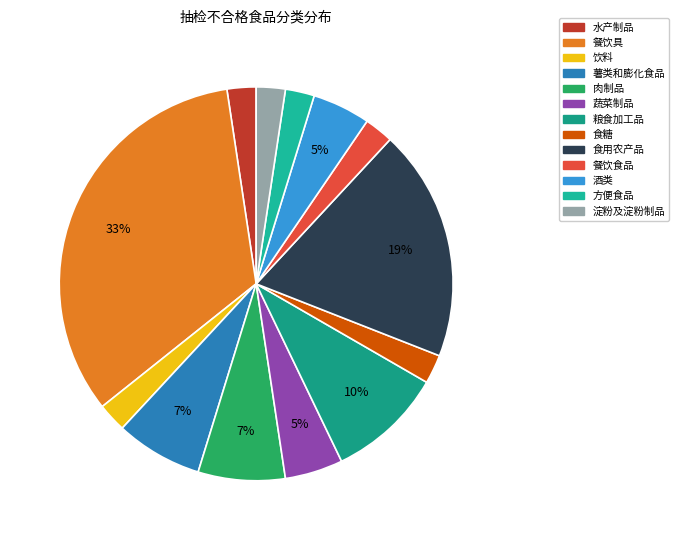

How much of the chart is everything except 淀粉及淀粉制品?

97.6%